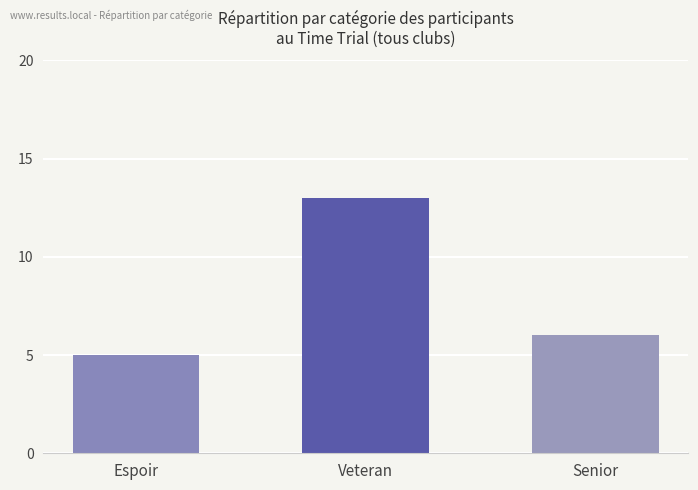

The value at Senior is 8. True or false?

False